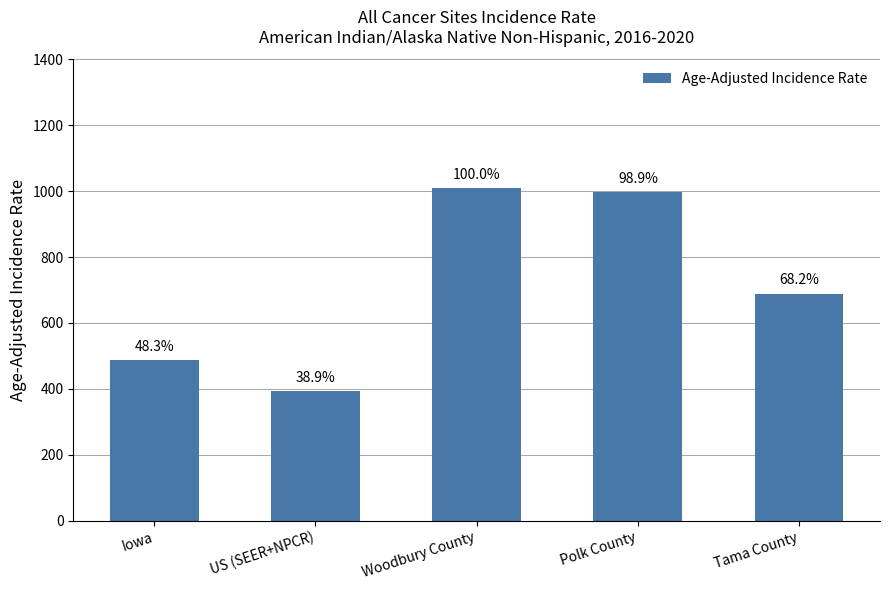

The value at US (SEER+NPCR) is 521.4. True or false?

False